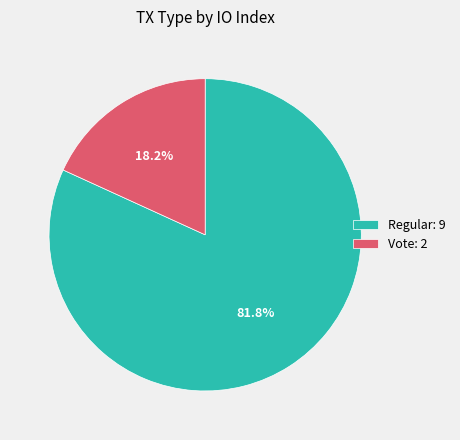

How many segments does this pie chart have?

2